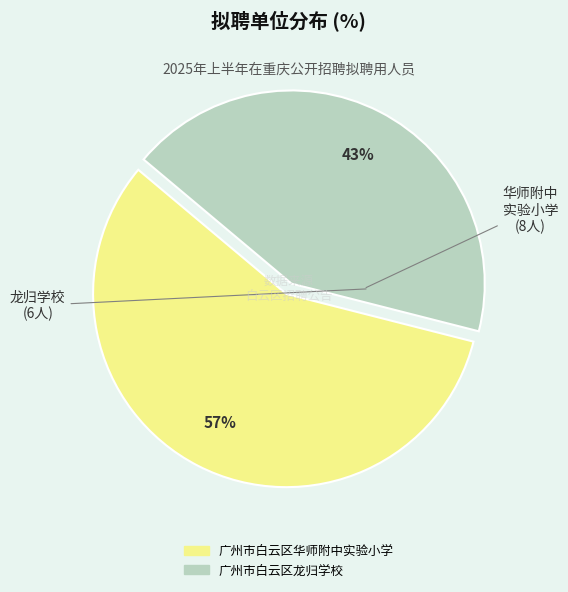

To the nearest percent, what percentage of the pie is 广州市白云区华师附中实验小学?

57%